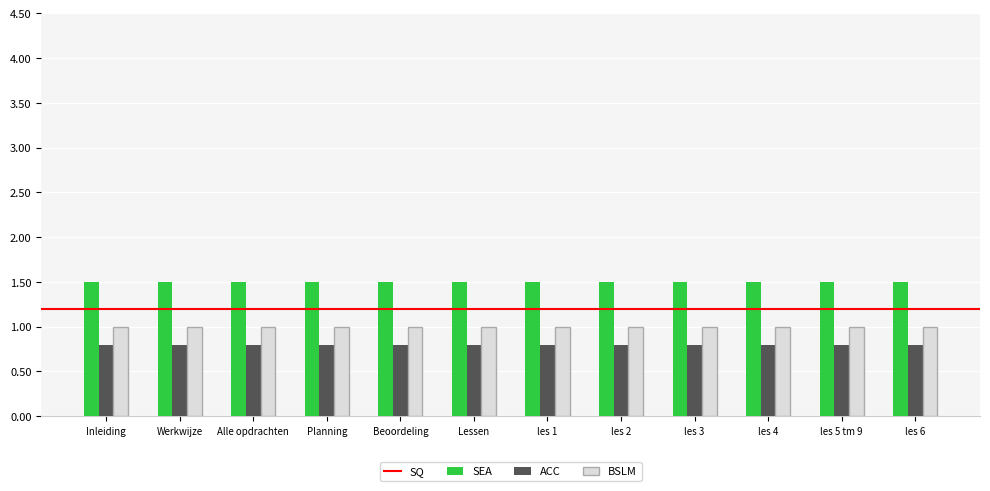

What is the sum of the BSLM values at les 2 and Alle opdrachten?

2.0